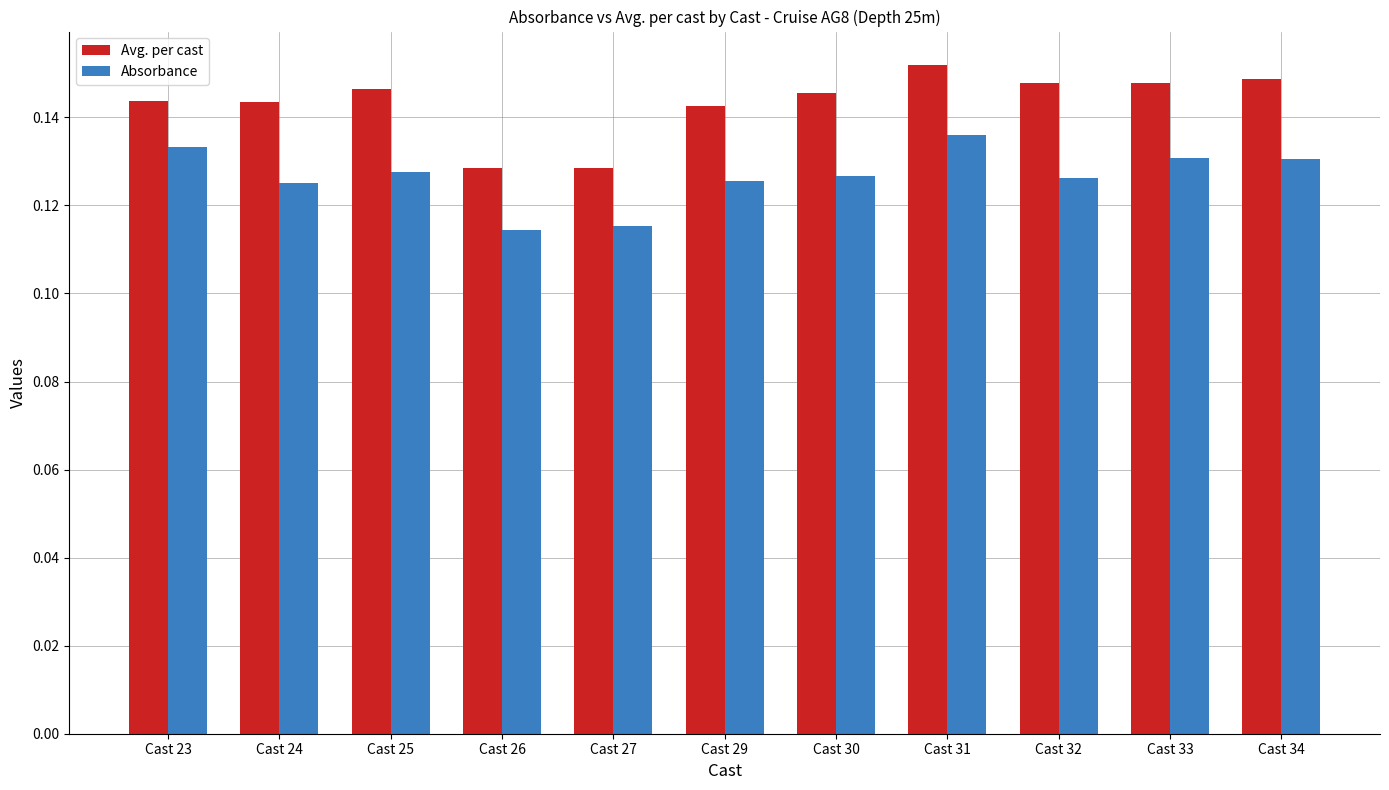

Which series has the largest total across all categories?

Avg. per cast